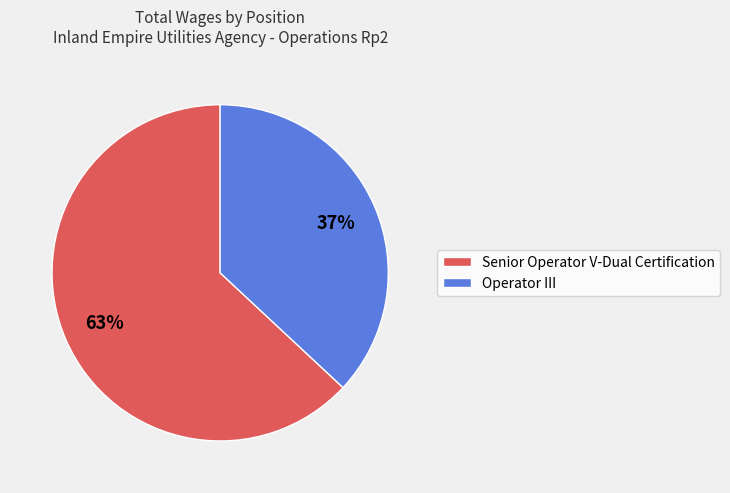

Between Operator III and Senior Operator V-Dual Certification, which is larger?

Senior Operator V-Dual Certification